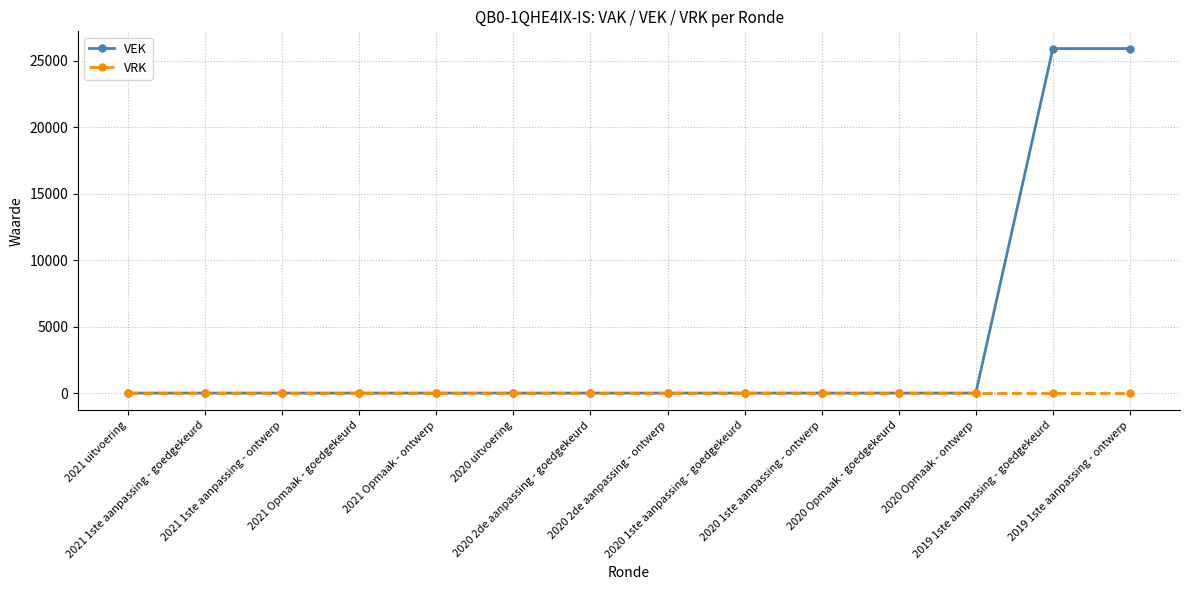

At how many categories does at least one series exceed 19402?

2